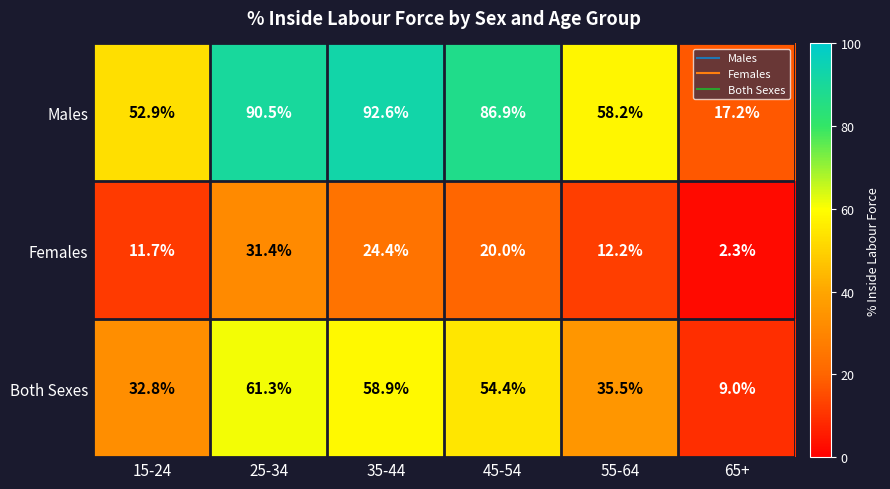

List the series in order of their overall mean, highest first.

Males, Both Sexes, Females